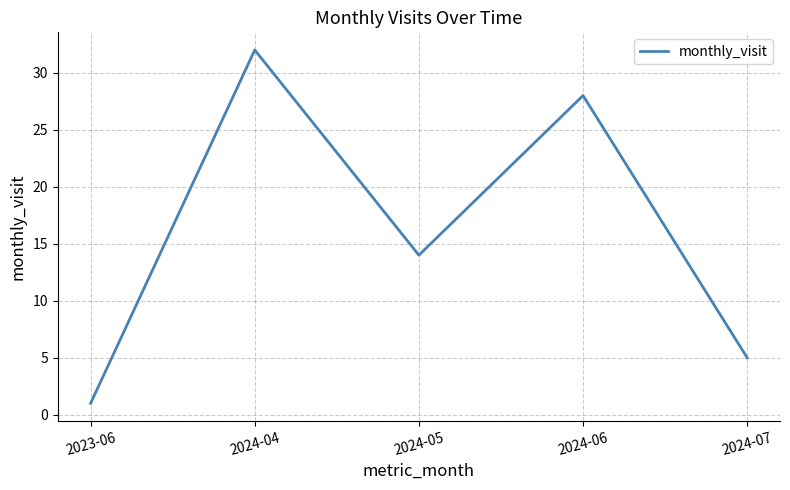

What is the greatest value displayed?

32